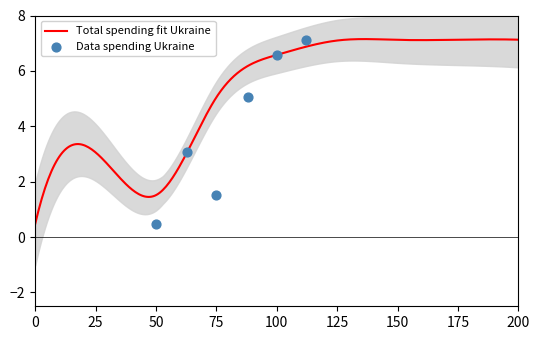

What is the lowest value of the Total spending fit Ukraine series?

0.5